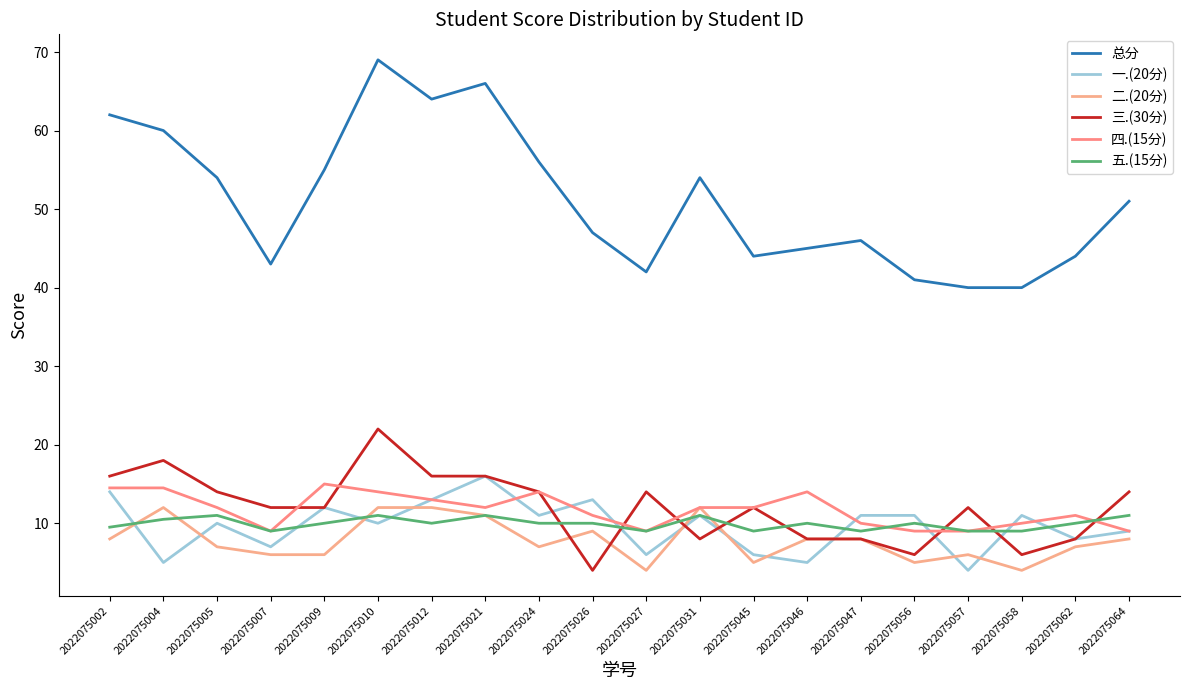

Reading right to left, extract all data points from this chart.

总分: 2022075064=51.0	2022075062=44.0	2022075058=40.0	2022075057=40.0	2022075056=41.0	2022075047=46.0	2022075046=45.0	2022075045=44.0	2022075031=54.0	2022075027=42.0	2022075026=47.0	2022075024=56.0	2022075021=66.0	2022075012=64.0	2022075010=69.0	2022075009=55.0	2022075007=43.0	2022075005=54.0	2022075004=60.0	2022075002=62.0
一.(20分): 2022075064=9.0	2022075062=8.0	2022075058=11.0	2022075057=4.0	2022075056=11.0	2022075047=11.0	2022075046=5.0	2022075045=6.0	2022075031=11.0	2022075027=6.0	2022075026=13.0	2022075024=11.0	2022075021=16.0	2022075012=13.0	2022075010=10.0	2022075009=12.0	2022075007=7.0	2022075005=10.0	2022075004=5.0	2022075002=14.0
二.(20分): 2022075064=8.0	2022075062=7.0	2022075058=4.0	2022075057=6.0	2022075056=5.0	2022075047=8.0	2022075046=8.0	2022075045=5.0	2022075031=12.0	2022075027=4.0	2022075026=9.0	2022075024=7.0	2022075021=11.0	2022075012=12.0	2022075010=12.0	2022075009=6.0	2022075007=6.0	2022075005=7.0	2022075004=12.0	2022075002=8.0
三.(30分): 2022075064=14.0	2022075062=8.0	2022075058=6.0	2022075057=12.0	2022075056=6.0	2022075047=8.0	2022075046=8.0	2022075045=12.0	2022075031=8.0	2022075027=14.0	2022075026=4.0	2022075024=14.0	2022075021=16.0	2022075012=16.0	2022075010=22.0	2022075009=12.0	2022075007=12.0	2022075005=14.0	2022075004=18.0	2022075002=16.0
四.(15分): 2022075064=9.0	2022075062=11.0	2022075058=10.0	2022075057=9.0	2022075056=9.0	2022075047=10.0	2022075046=14.0	2022075045=12.0	2022075031=12.0	2022075027=9.0	2022075026=11.0	2022075024=14.0	2022075021=12.0	2022075012=13.0	2022075010=14.0	2022075009=15.0	2022075007=9.0	2022075005=12.0	2022075004=14.5	2022075002=14.5
五.(15分): 2022075064=11.0	2022075062=10.0	2022075058=9.0	2022075057=9.0	2022075056=10.0	2022075047=9.0	2022075046=10.0	2022075045=9.0	2022075031=11.0	2022075027=9.0	2022075026=10.0	2022075024=10.0	2022075021=11.0	2022075012=10.0	2022075010=11.0	2022075009=10.0	2022075007=9.0	2022075005=11.0	2022075004=10.5	2022075002=9.5